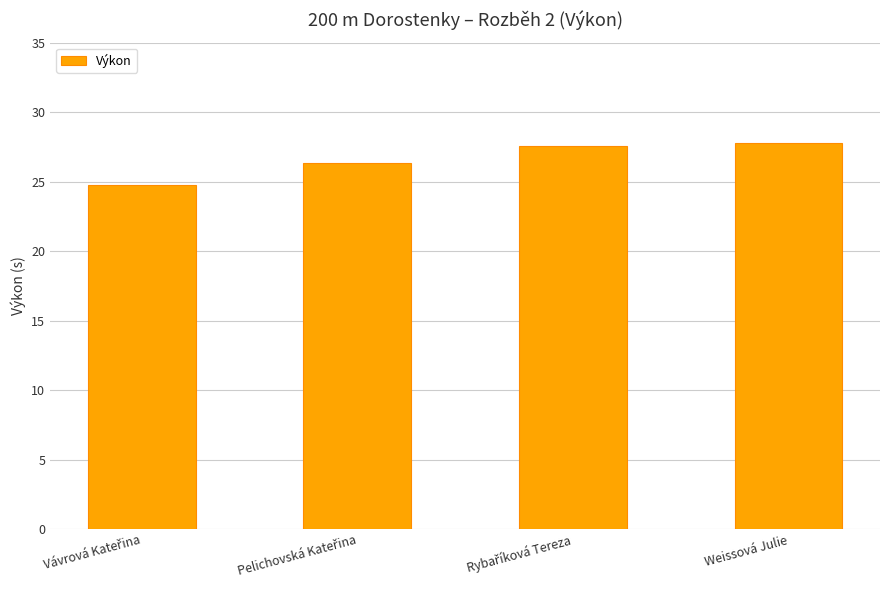

The value at Weissová Julie is 27.8. True or false?

True